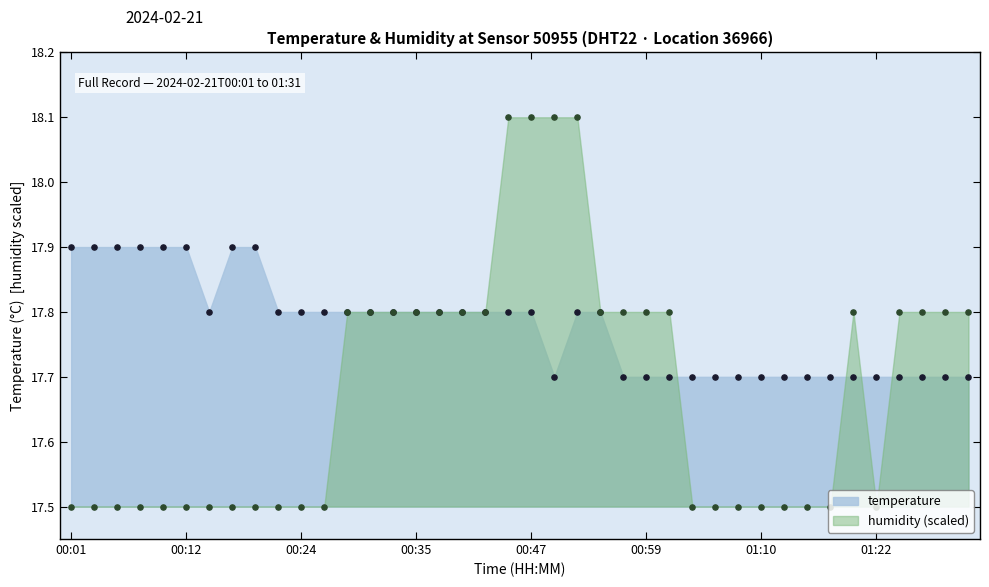

Which series has the largest total across all categories?

temperature